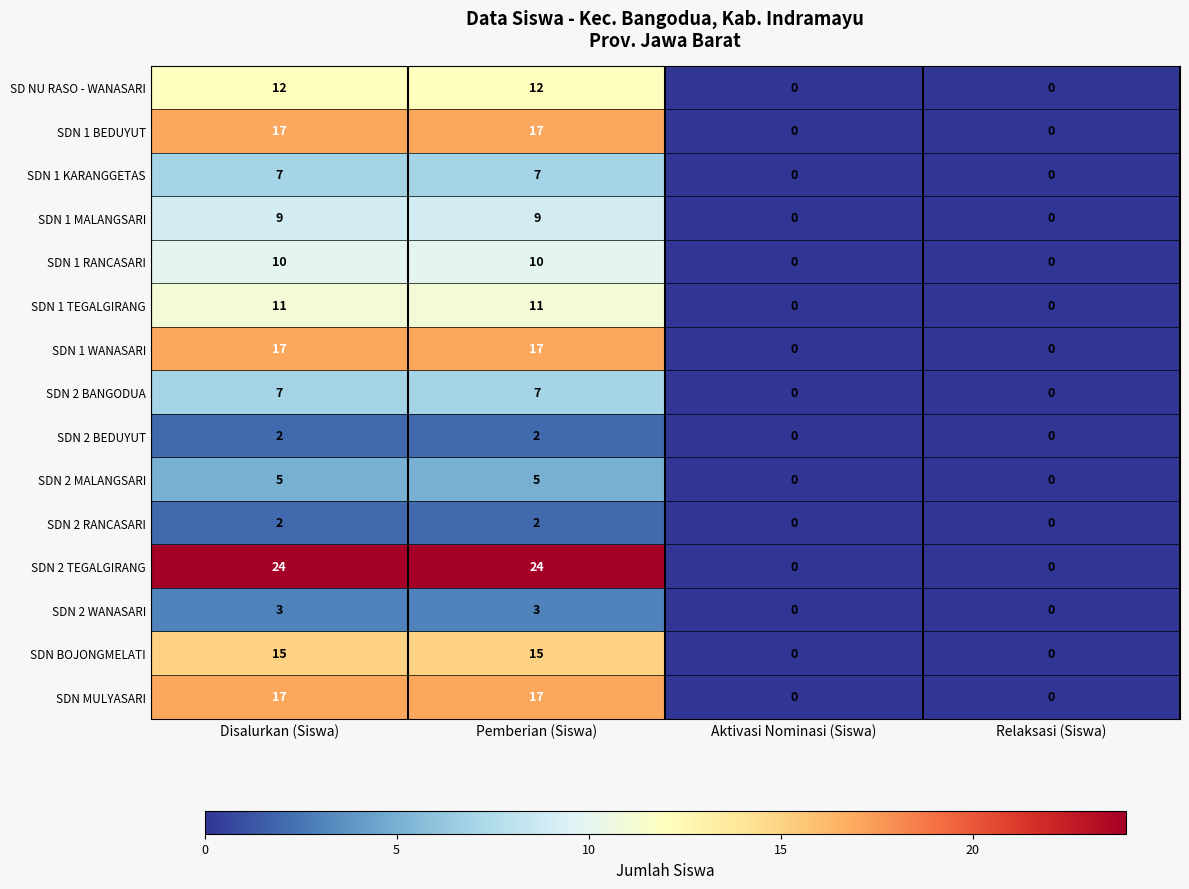

What is the difference between the second highest and second lowest values in the SDN 2 BANGODUA series?

7